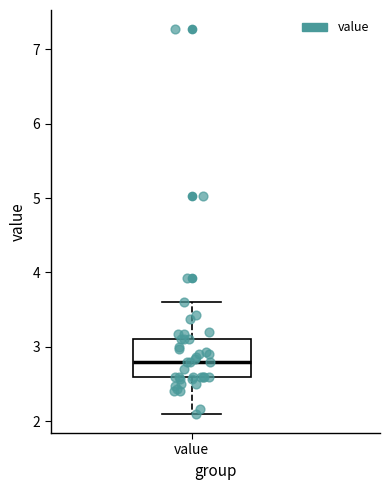

Where does the median line of the box for value sit on the y-axis? The values are not printed on the chart, so give them approximately, as read against the axis.

2.8